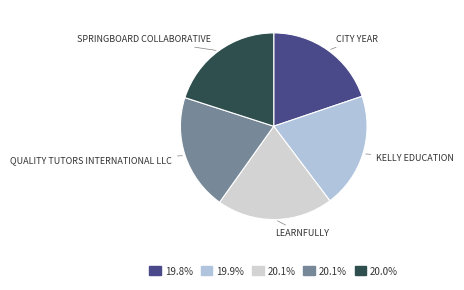

Count the number of slices in the pie.

5